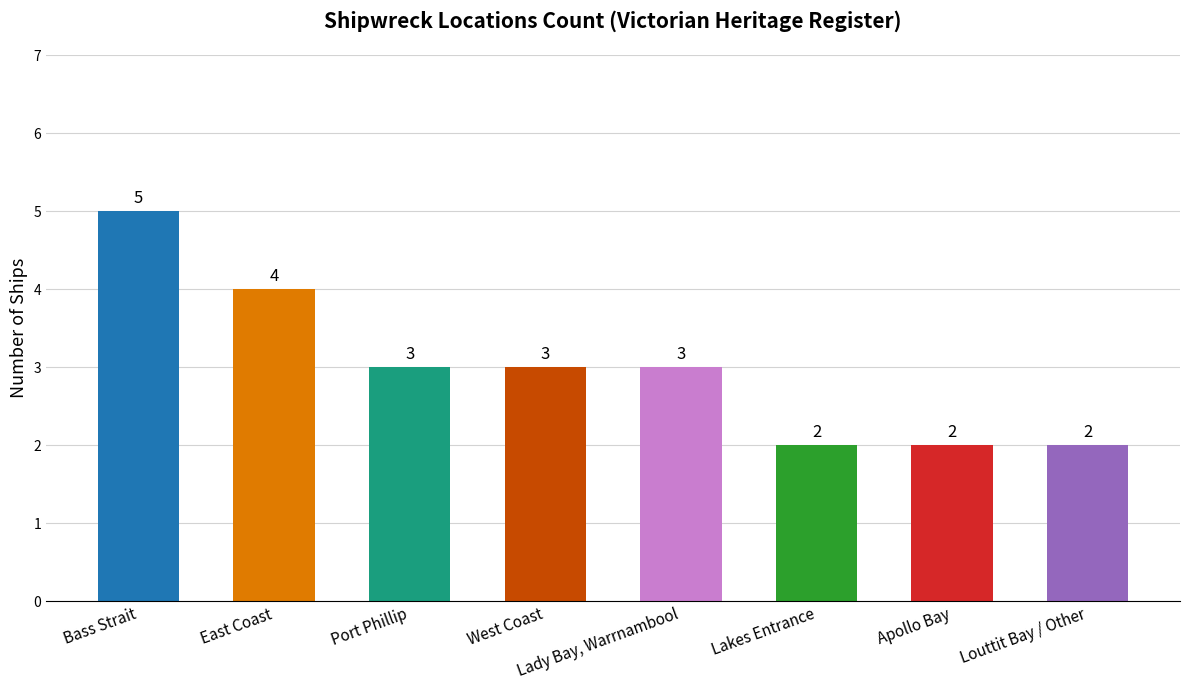

What position from the left is Port Phillip?

3